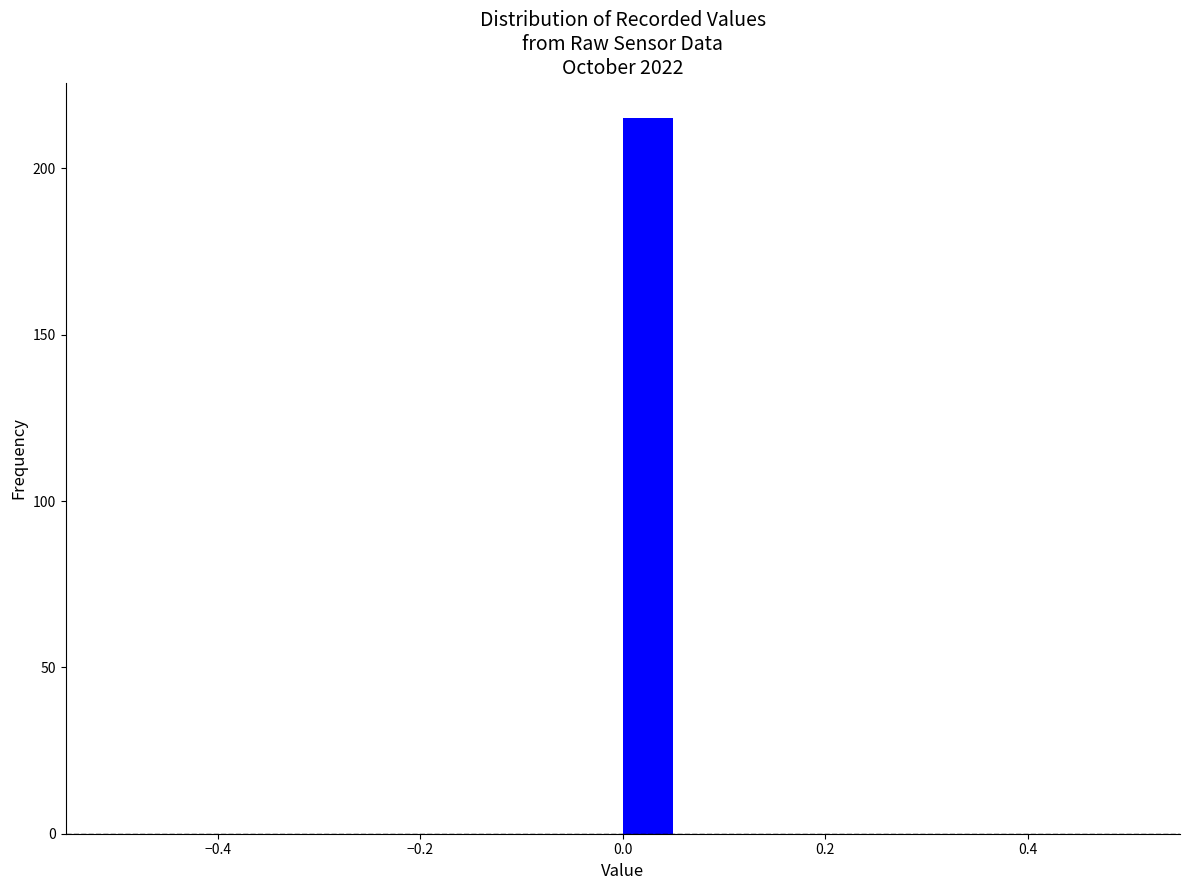

Around what value on the x-axis is the tallest bar? Give the approximate position of its centre, as read against the axis.

0.02